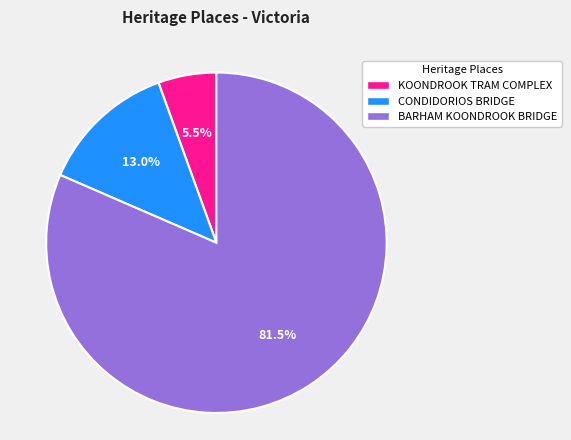

To the nearest percent, what percentage of the pie is CONDIDORIOS BRIDGE?

13%